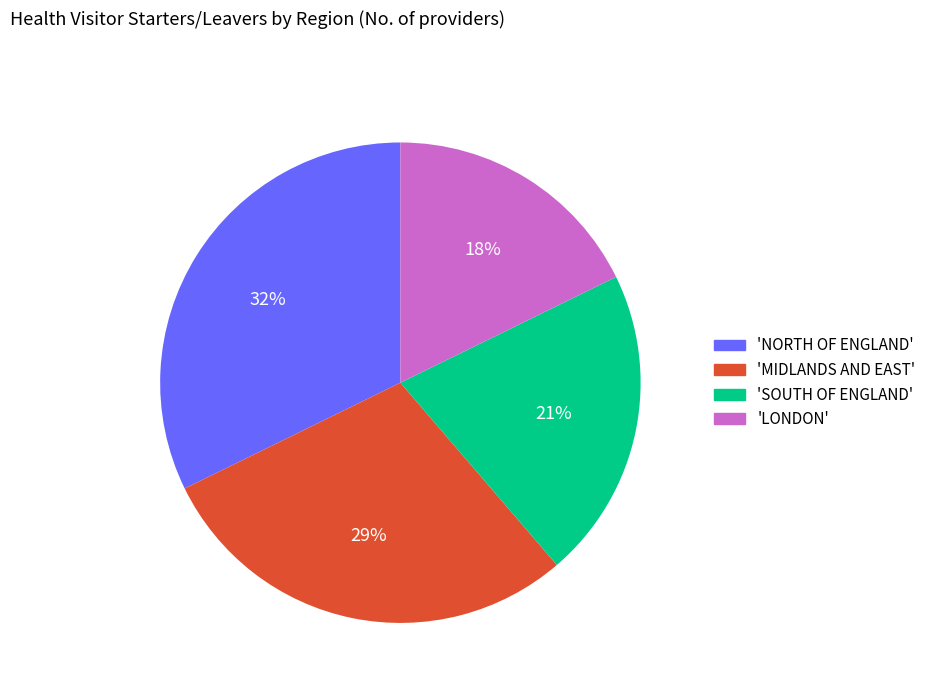

Is there any slice that represents more than half of the pie?

No